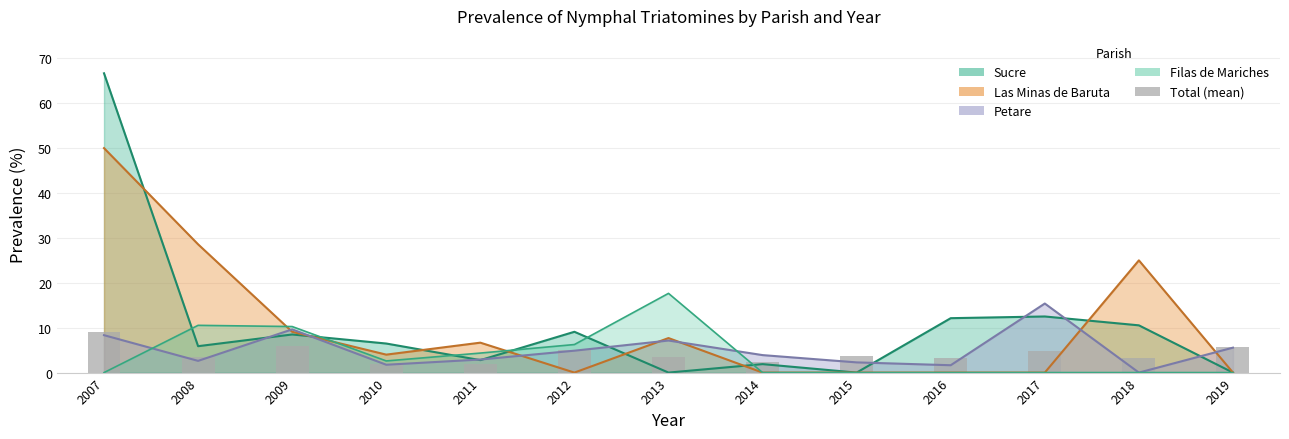

Reading left to right, list all the values displayed in this chart.

9.0	3.5	6.0	2.0	2.0	5.1	3.4	2.4	3.8	3.3	4.8	3.3	5.7